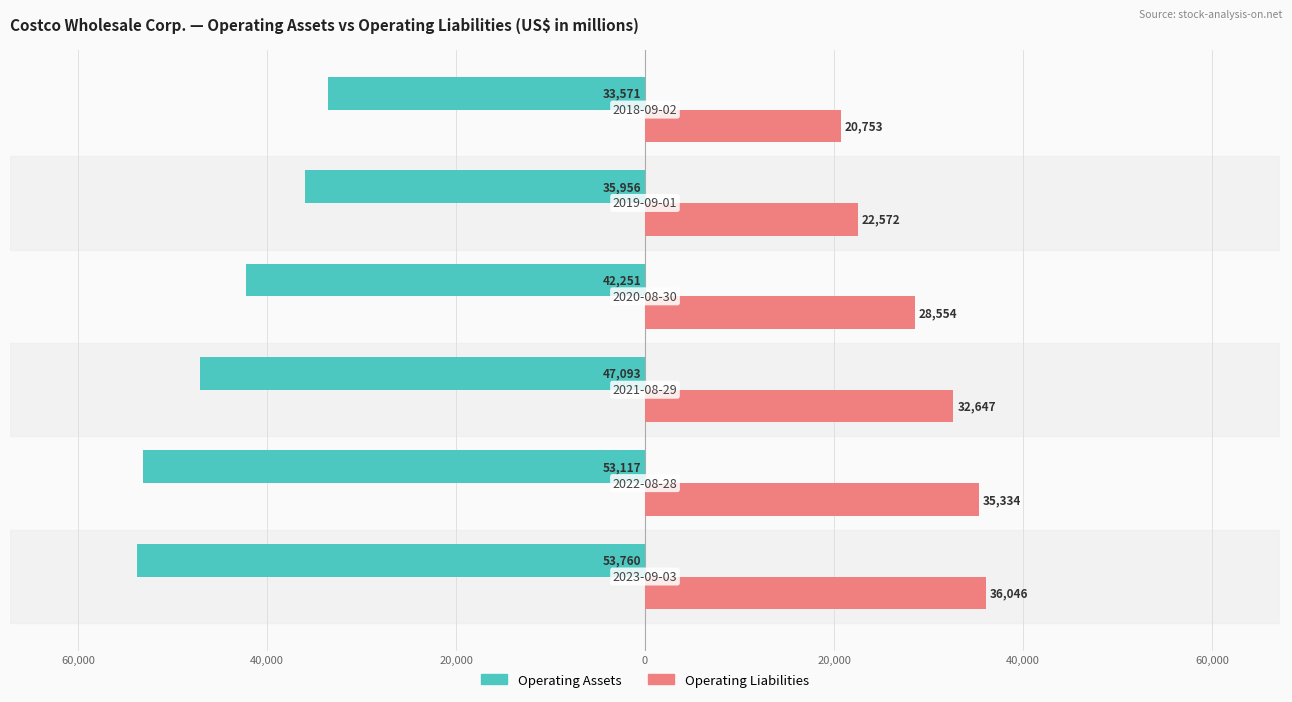

What are all the series names shown in the legend?

Operating Assets, Operating Liabilities